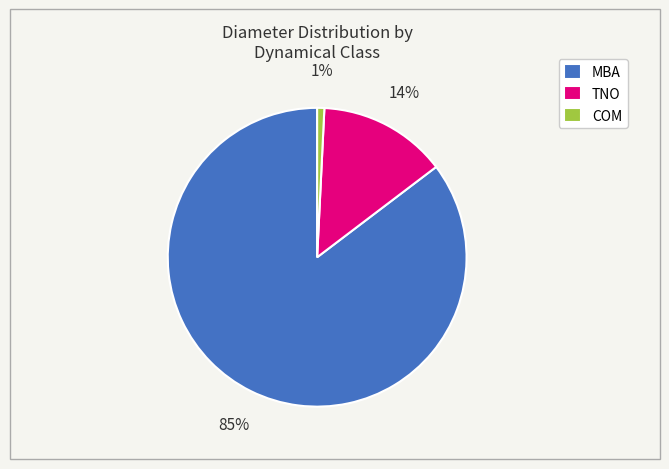

Which category has the smallest portion of the pie?

COM